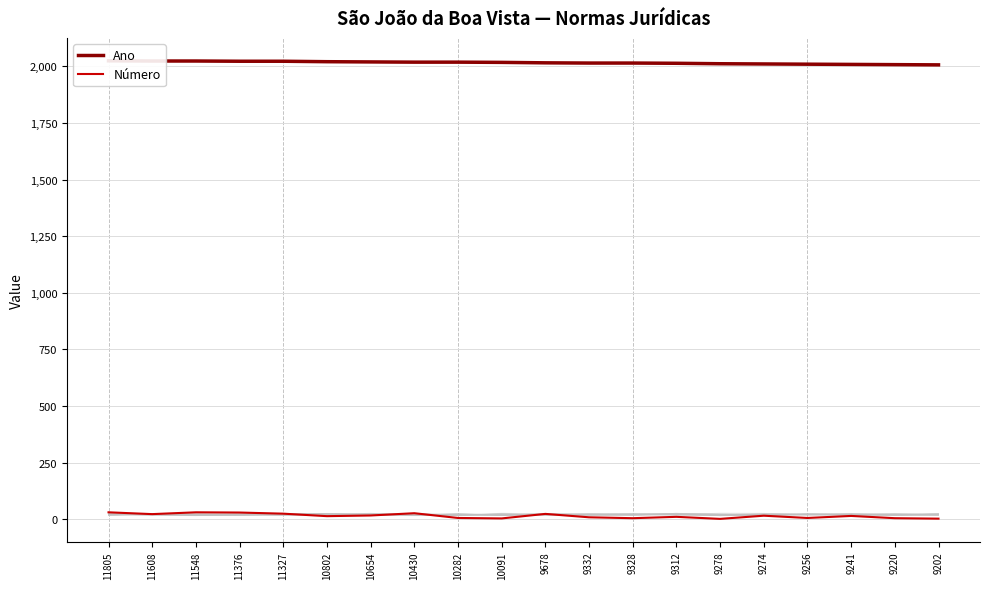

What is the value of the Ano point at the 17th from the left?

2010